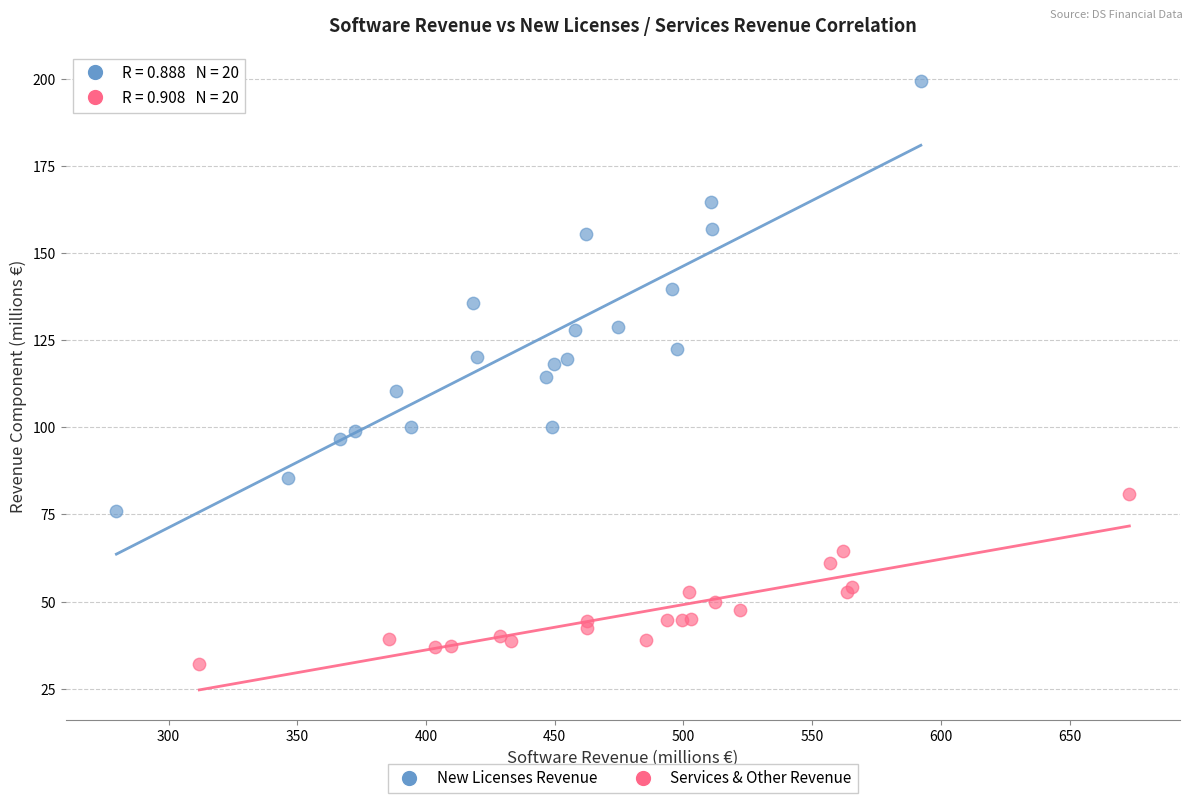

Which series has the largest Y range (max minus min)?

New Licenses Revenue